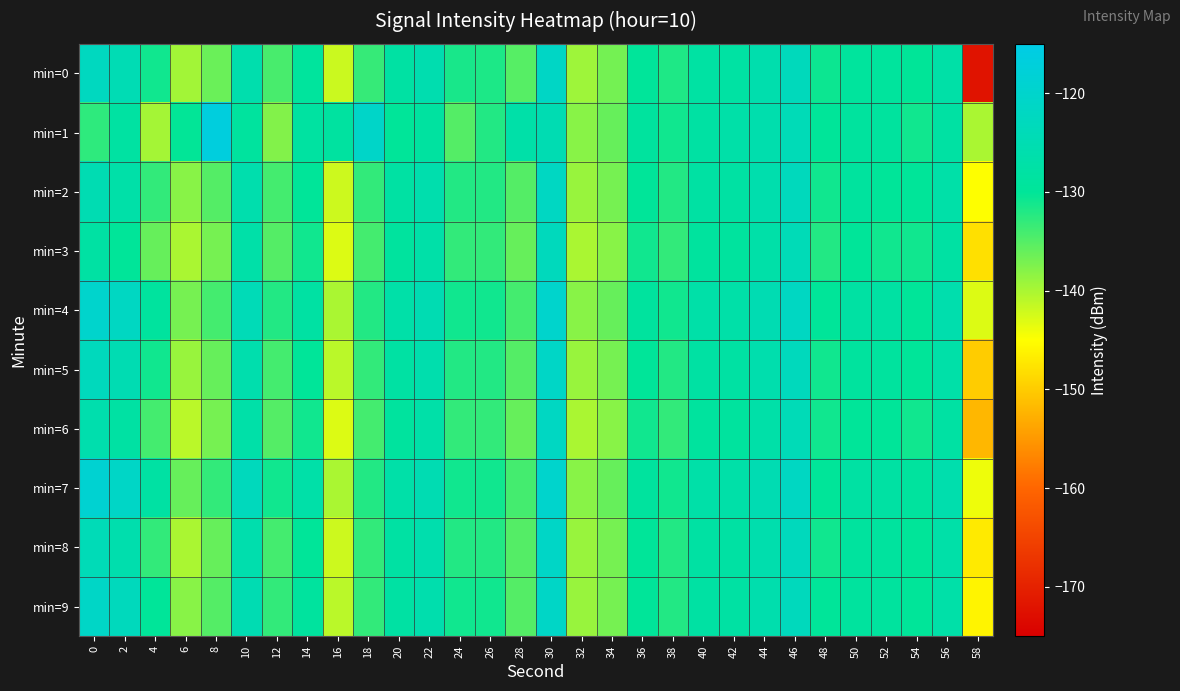

What is the difference between the highest and lowest values at 56?

2.0